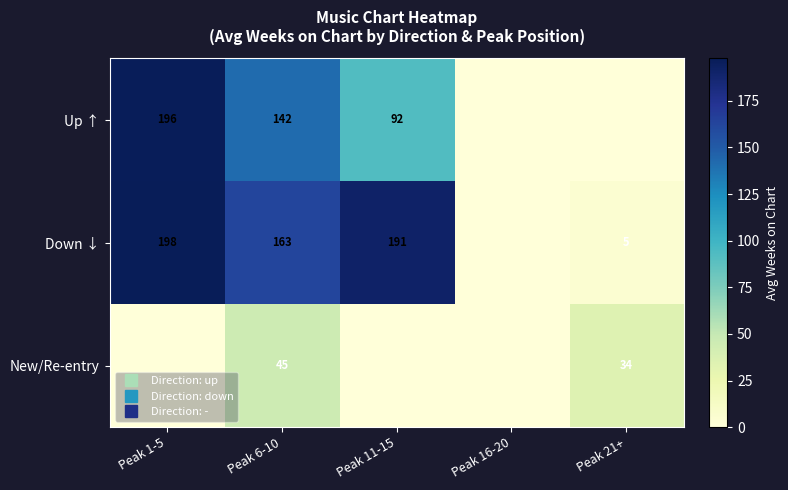

How many distinct data groups are displayed?

3